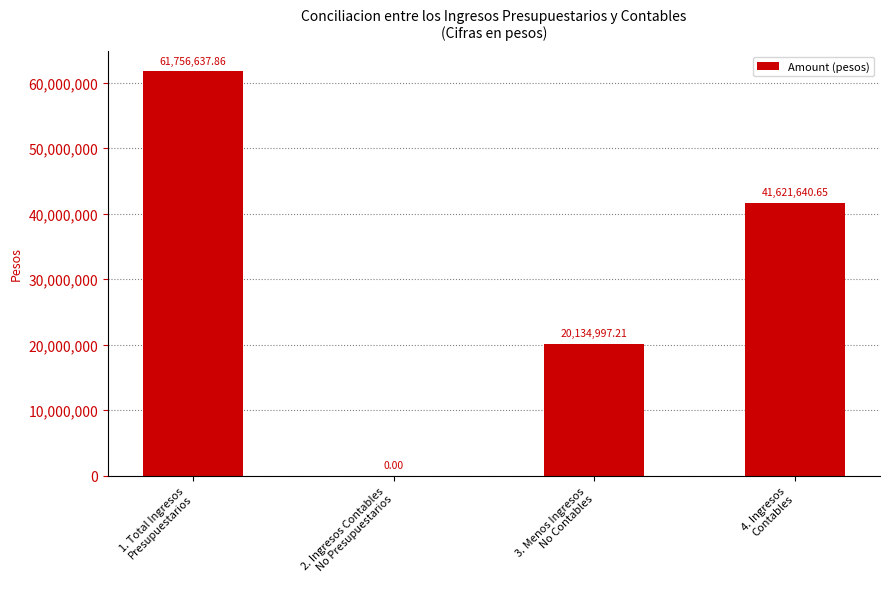

What is the sum of all values?

123513275.7